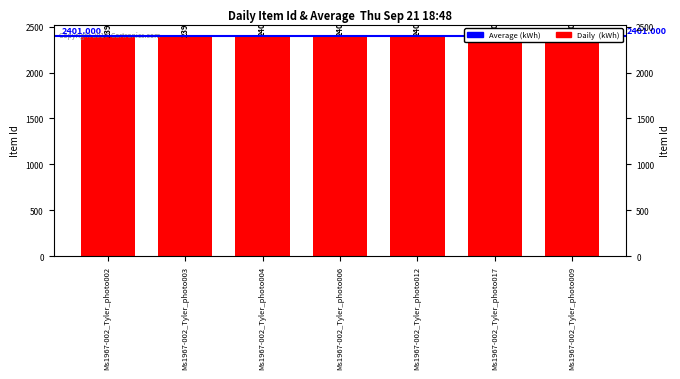

Count the values in the range 2399 to 2403.

5